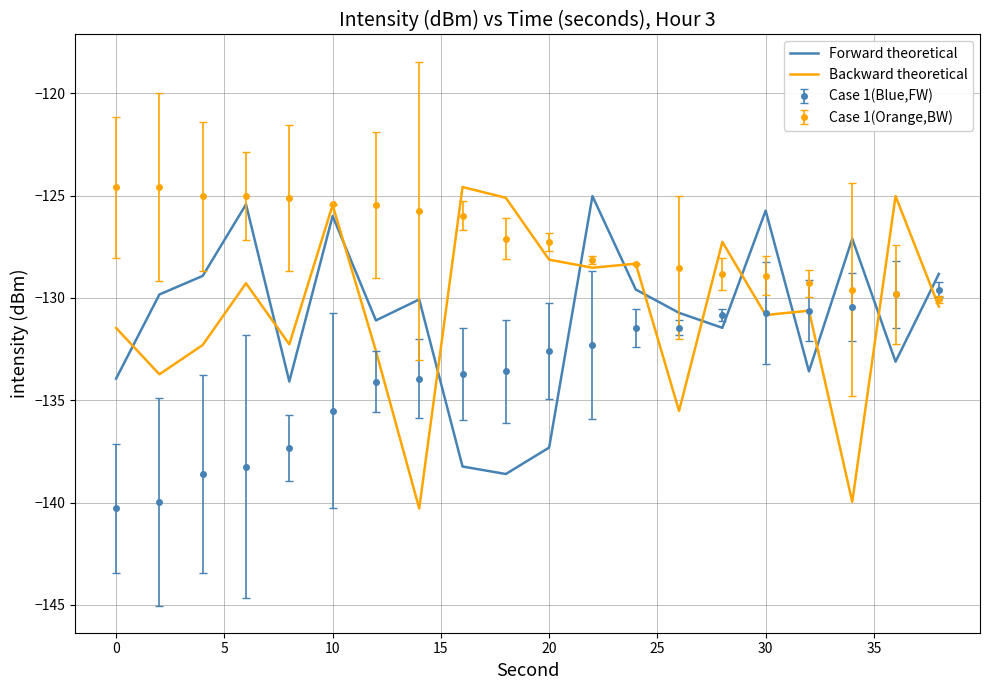

Which series has the largest total across all categories?

Case 1(Orange,BW)